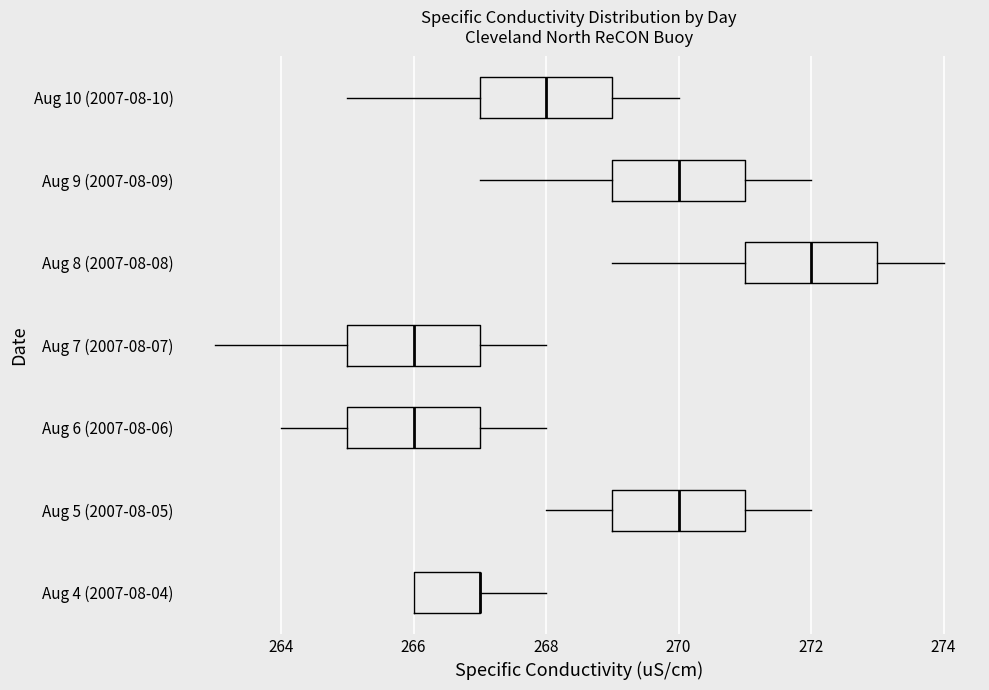

Reading bottom to top, transcribe this box plot: for each box, give where its median line is, the range the box spans, and where its two whiskers end, as read against the x-axis. The values are not printed on the chart, so give them approximately, as read against the axis.

Aug 4 (2007-08-04): median 267 (drawn on the box's right edge), box 266 to 267, whiskers 266 to 268
Aug 5 (2007-08-05): median 270, box 269 to 271, whiskers 268 to 272
Aug 6 (2007-08-06): median 266, box 265 to 267, whiskers 264 to 268
Aug 7 (2007-08-07): median 266, box 265 to 267, whiskers 263 to 268
Aug 8 (2007-08-08): median 272, box 271 to 273, whiskers 269 to 274
Aug 9 (2007-08-09): median 270, box 269 to 271, whiskers 267 to 272
Aug 10 (2007-08-10): median 268, box 267 to 269, whiskers 265 to 270